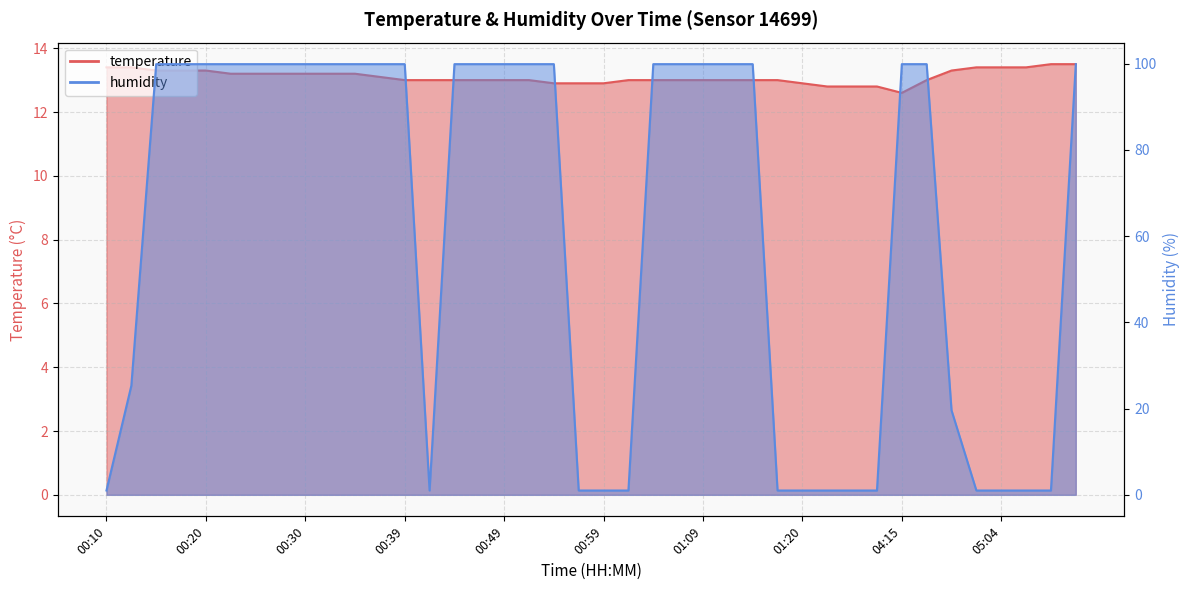

Reading left to right, extract all data points from this chart.

temperature: 00:10=13.4	00:12=13.4	00:15=13.3	00:17=13.3	00:20=13.3	00:22=13.2	00:25=13.2	00:27=13.2	00:30=13.2	00:32=13.2	00:35=13.2	00:37=13.1	00:39=13.0	00:42=13.0	00:44=13.0	00:47=13.0	00:49=13.0	00:52=13.0	00:54=12.9	00:57=12.9	00:59=12.9	01:02=13.0	01:04=13.0	01:07=13.0	01:09=13.0	01:12=13.0	01:14=13.0	01:17=13.0	01:20=12.9	01:22=12.8	01:25=12.8	01:28=12.8	04:15=12.6	04:25=13.0	04:59=13.3	05:01=13.4	05:04=13.4	05:10=13.4	05:12=13.5	05:15=13.5
humidity: 00:10=1.0	00:12=25.3	00:15=99.9	00:17=99.9	00:20=99.9	00:22=99.9	00:25=99.9	00:27=99.9	00:30=99.9	00:32=99.9	00:35=99.9	00:37=99.9	00:39=99.9	00:42=1.0	00:44=99.9	00:47=99.9	00:49=99.9	00:52=99.9	00:54=99.9	00:57=1.0	00:59=1.0	01:02=1.0	01:04=99.9	01:07=99.9	01:09=99.9	01:12=99.9	01:14=99.9	01:17=1.0	01:20=1.0	01:22=1.0	01:25=1.0	01:28=1.0	04:15=99.9	04:25=99.9	04:59=19.6	05:01=1.0	05:04=1.0	05:10=1.0	05:12=1.0	05:15=99.9